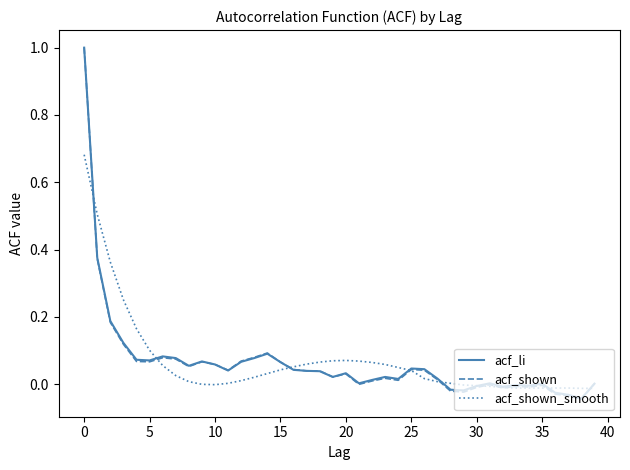

Which series has the widest spread of values?

acf_shown